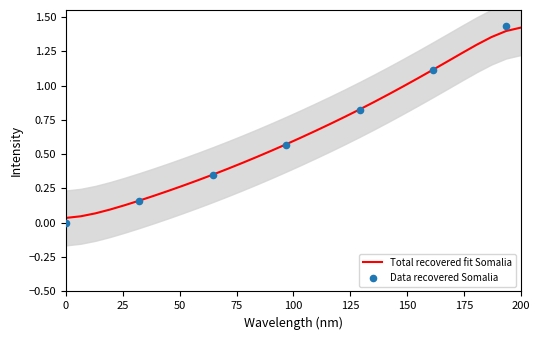

Between 221.4993 and 219.2067, which is larger?

221.4993